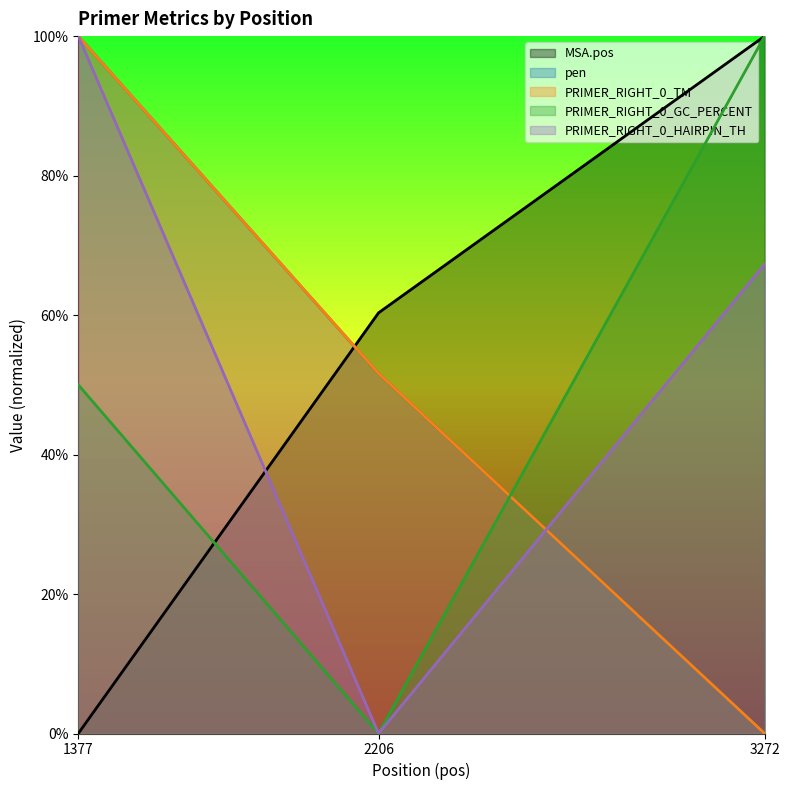

Reading right to left, what are all the values shown in this chart?

MSA.pos: 3272=1.0	2206=0.6	1377=0.0
pen: 3272=0.0	2206=0.5	1377=1.0
PRIMER_RIGHT_0_TM: 3272=0.0	2206=0.5	1377=1.0
PRIMER_RIGHT_0_GC_PERCENT: 3272=1.0	2206=0.0	1377=0.5
PRIMER_RIGHT_0_HAIRPIN_TH: 3272=0.7	2206=0.0	1377=1.0